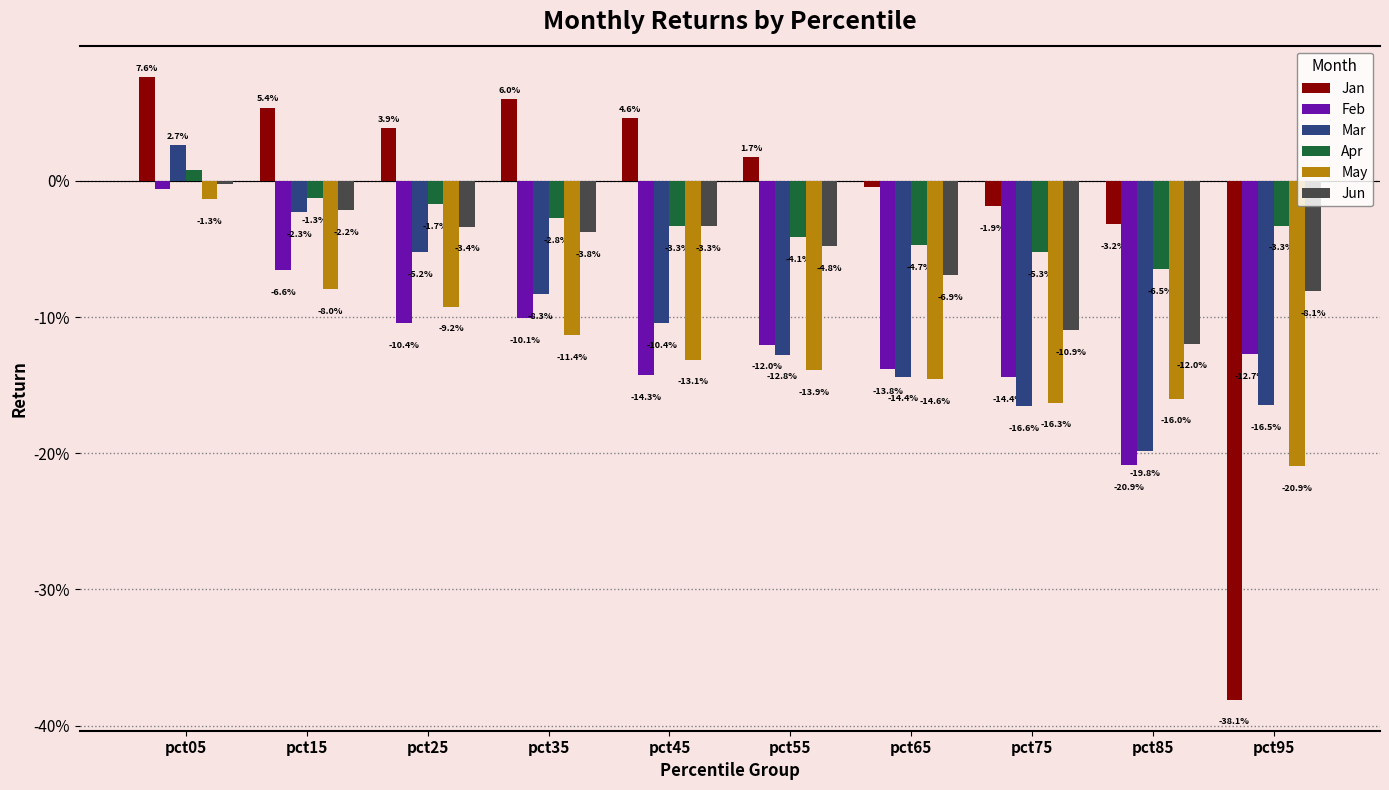

At which category is the sum across all series the highest?

pct05